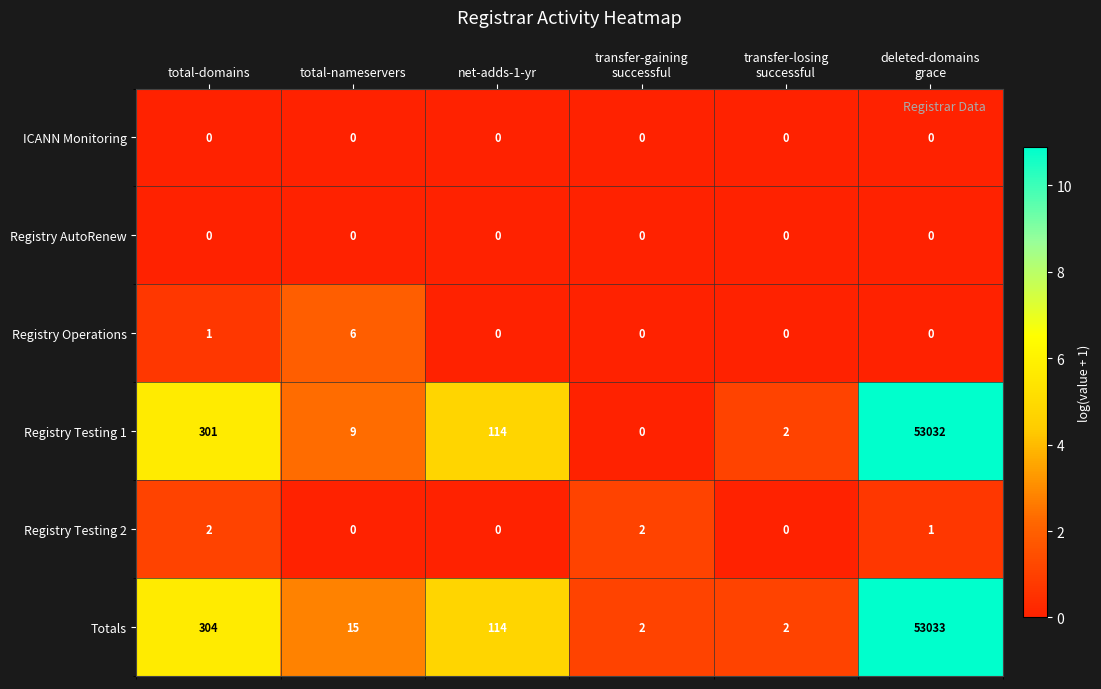

True or false: Registry Operations has a value of 9 at total-nameservers.

False